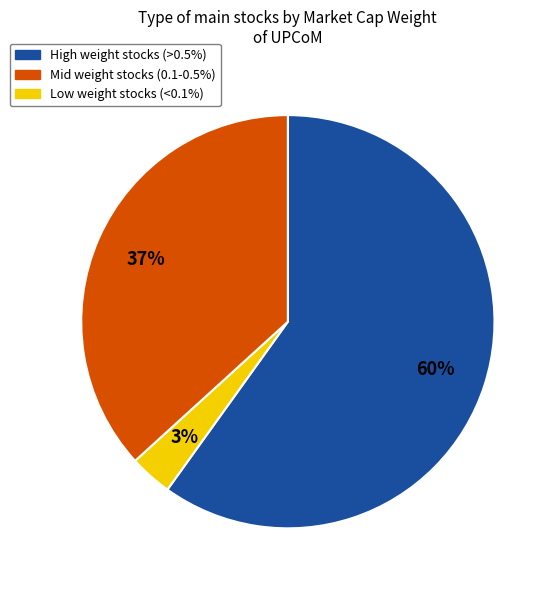

Count the number of slices in the pie.

3